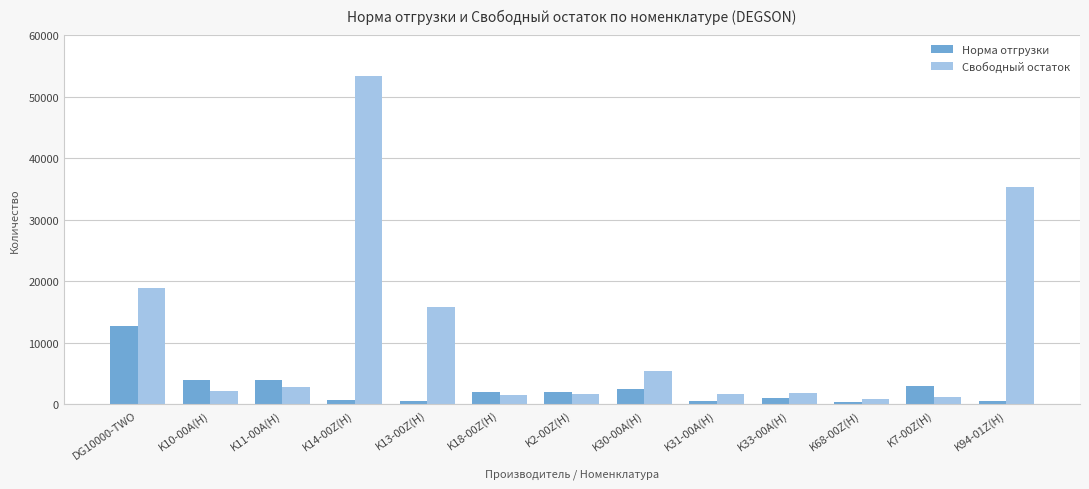

What is the highest value of the Свободный остаток series?

53320